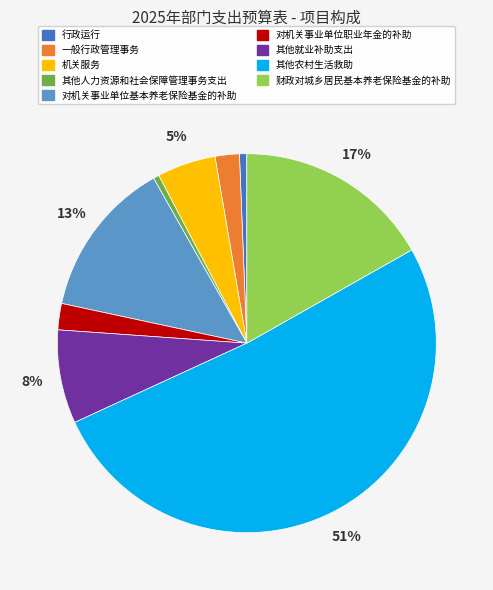

Combined, do 其他农村生活救助 and 其他人力资源和社会保障管理事务支出 account for over 50%?

Yes